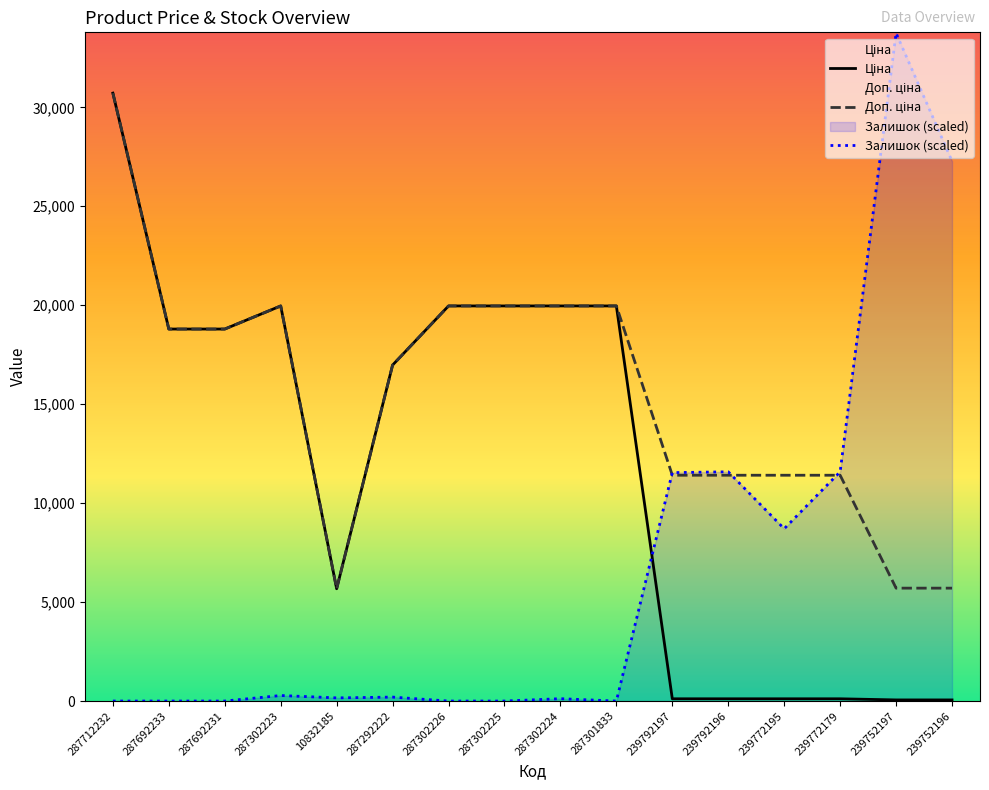

How many values in Залишок are above zero?

10